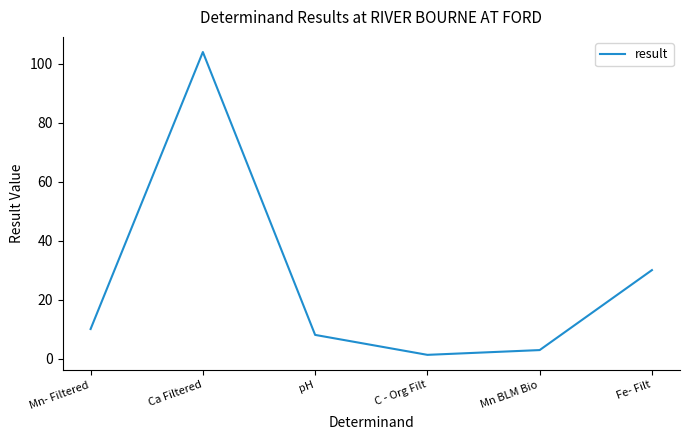

Rank the categories by value from lowest to highest.

C - Org Filt, Mn BLM Bio, pH, Mn- Filtered, Fe- Filt, Ca Filtered